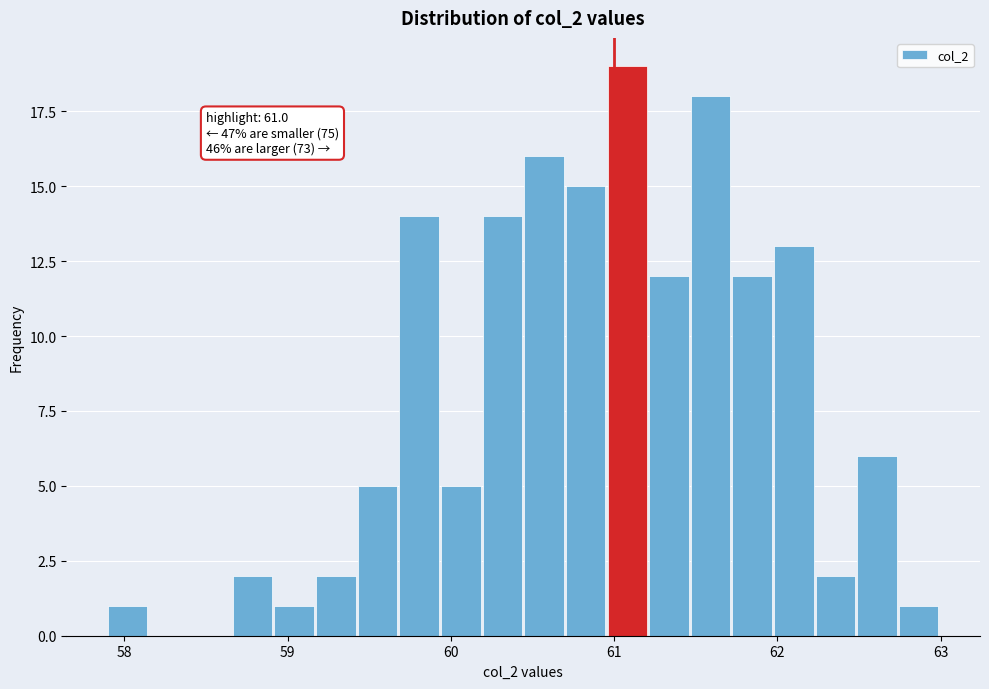

Read against the x-axis, roughly where is the centre of the tallest bar?

61.1